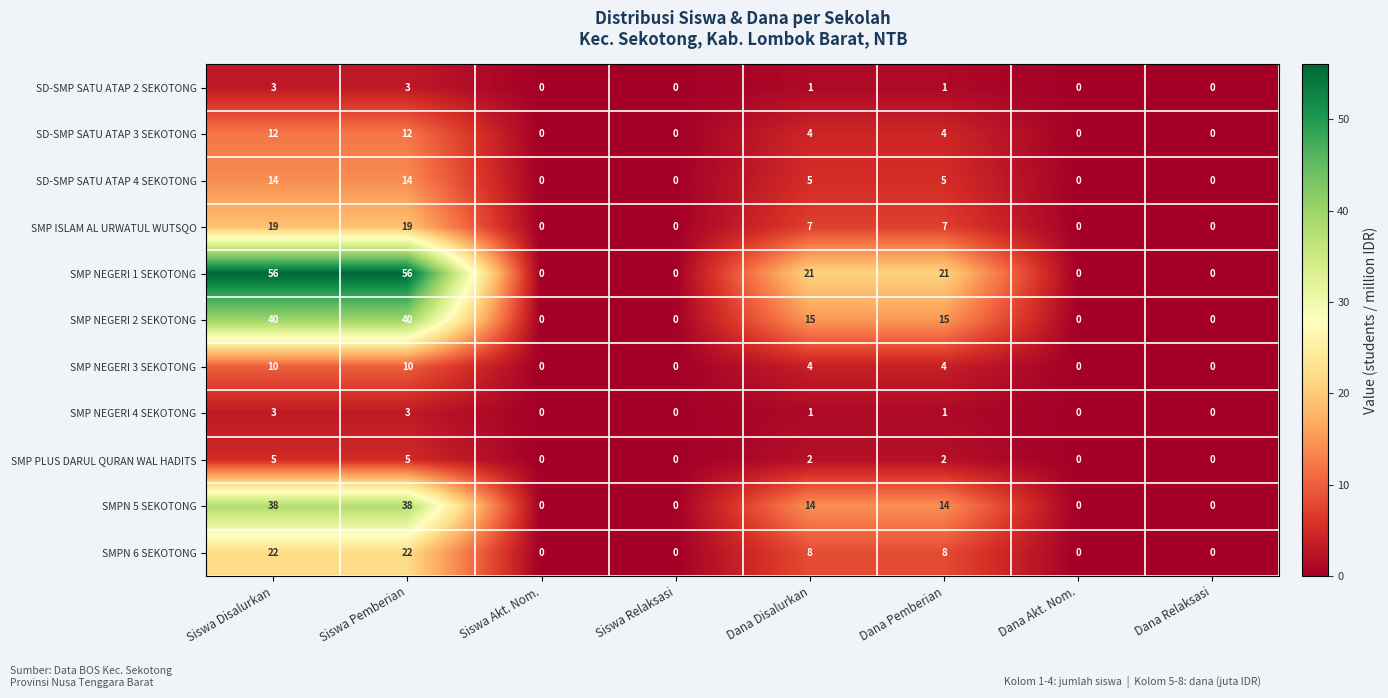

At which label does SD-SMP SATU ATAP 4 SEKOTONG first exceed 5?

Siswa Disalurkan